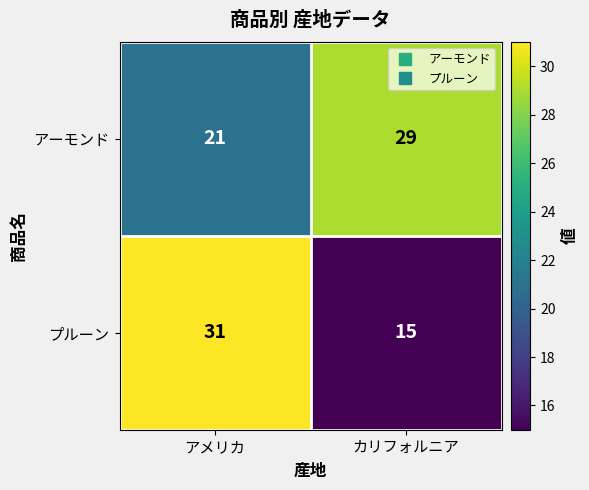

Where is アーモンド nearest to the value 25?

アメリカ